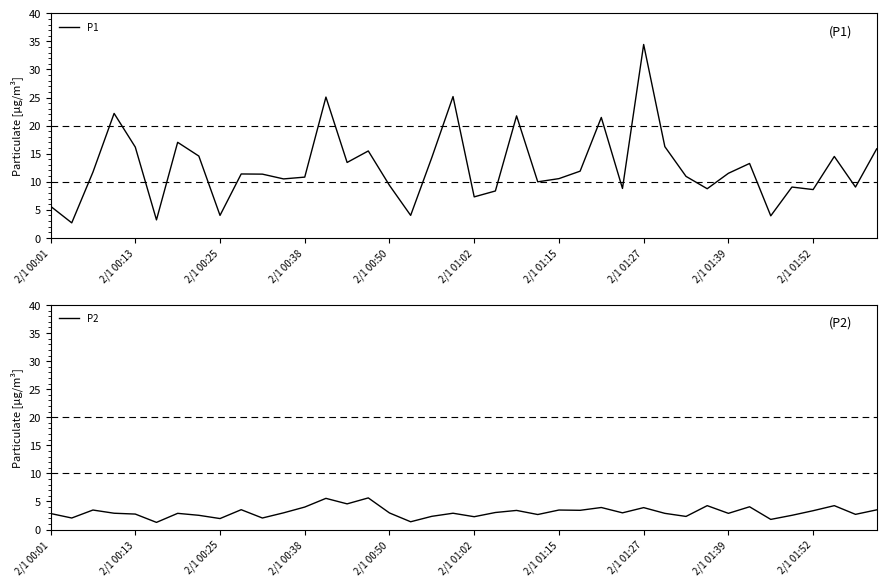

What is the minimum value for P1?

2.7